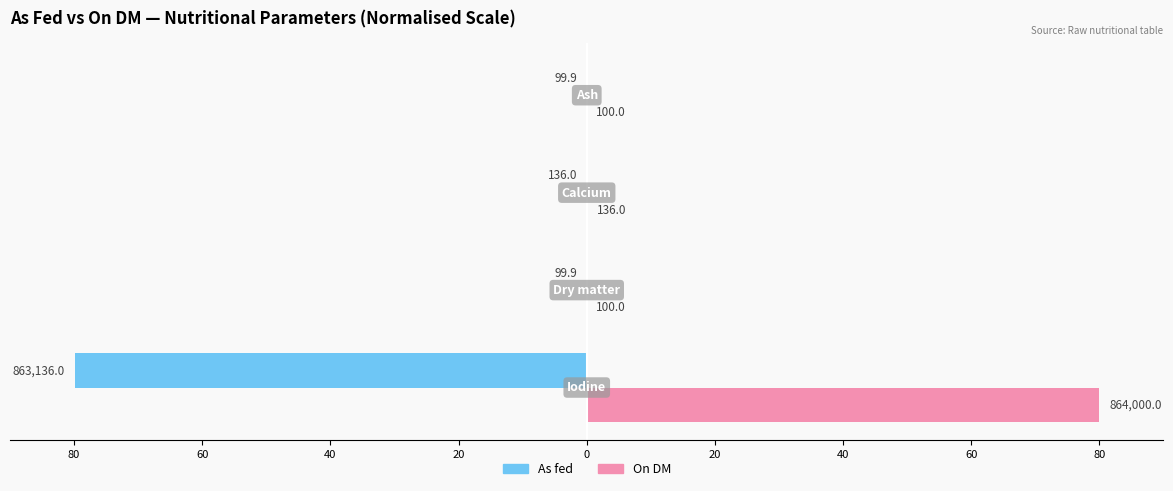

What are all the series names shown in the legend?

As fed, On DM